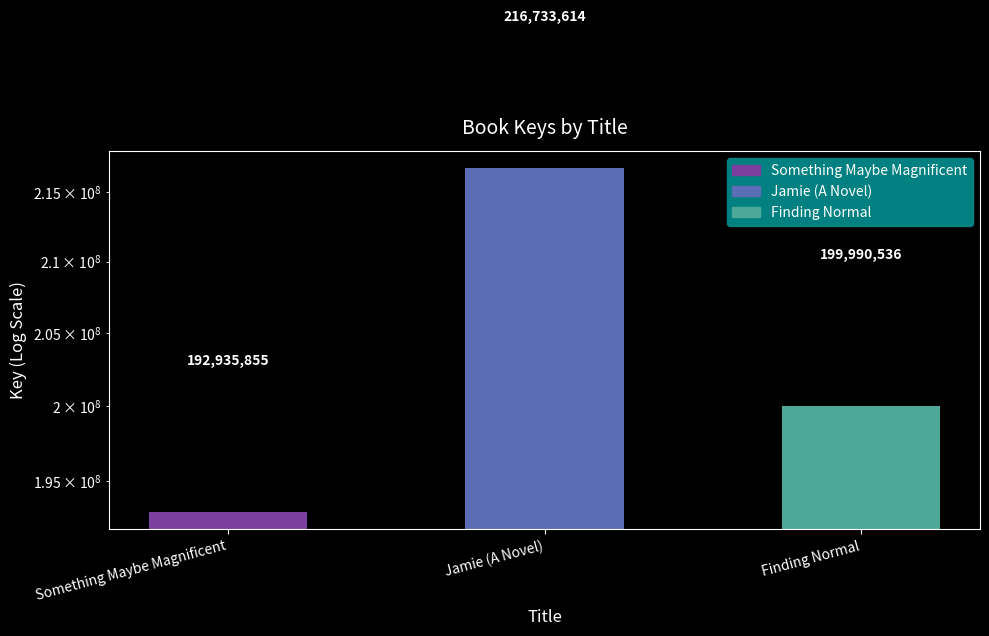

Is it true that the value at Jamie (A Novel) is 216733614?

True